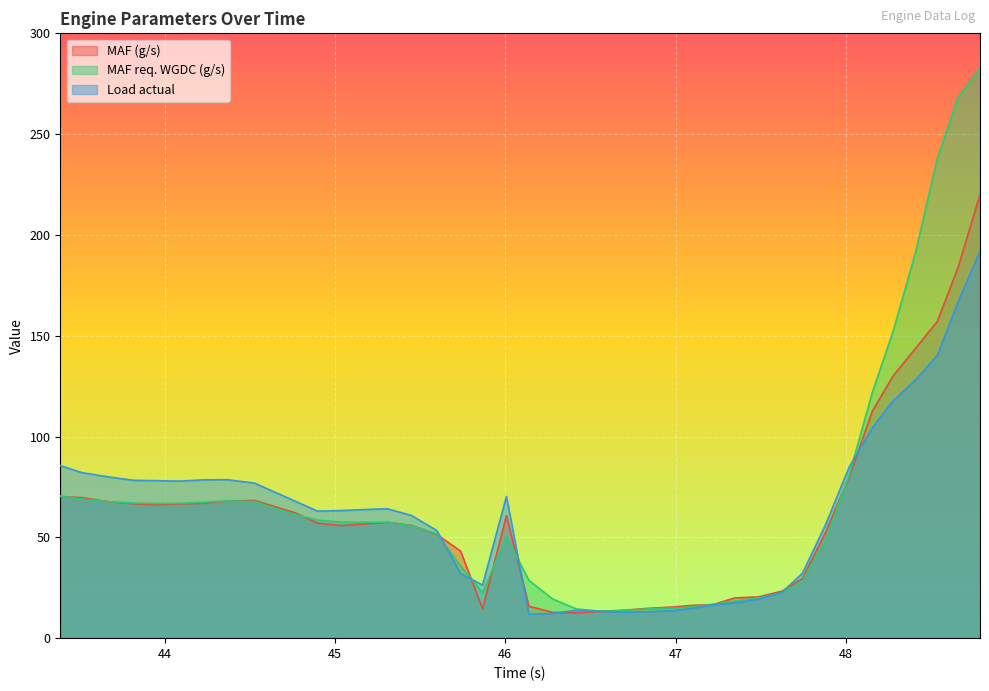

How many values in the MAF req. WGDC (g/s) series are below 57?

19